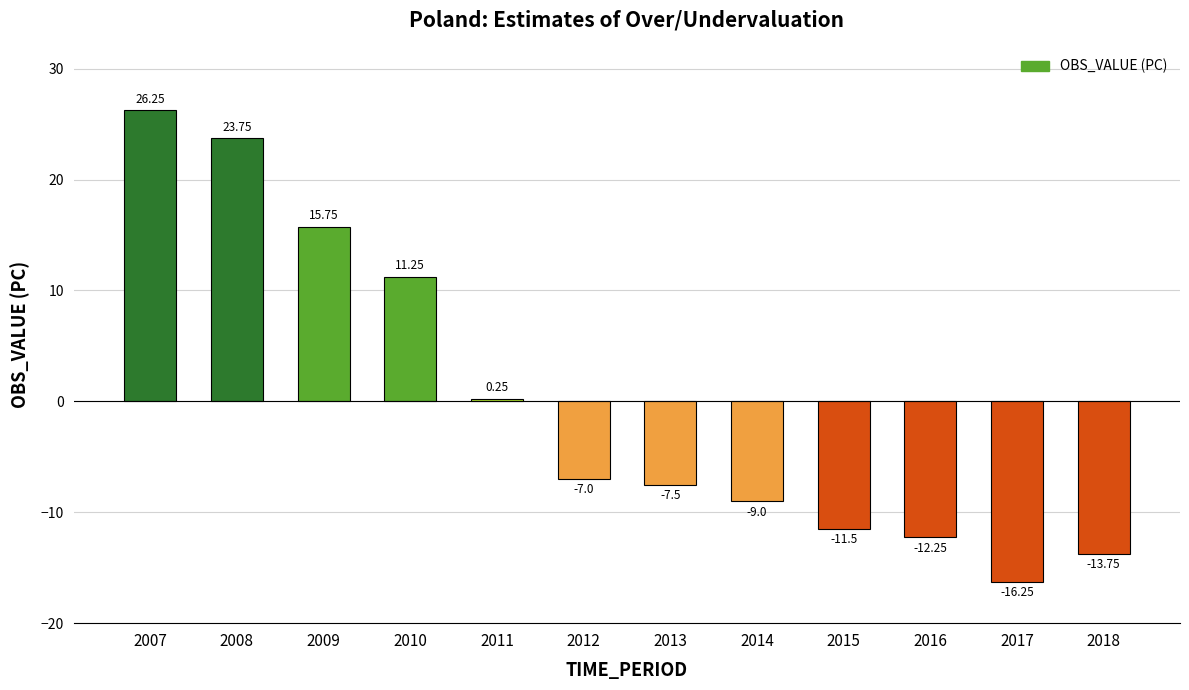

At which category does the chart reach its peak across all series?

2007